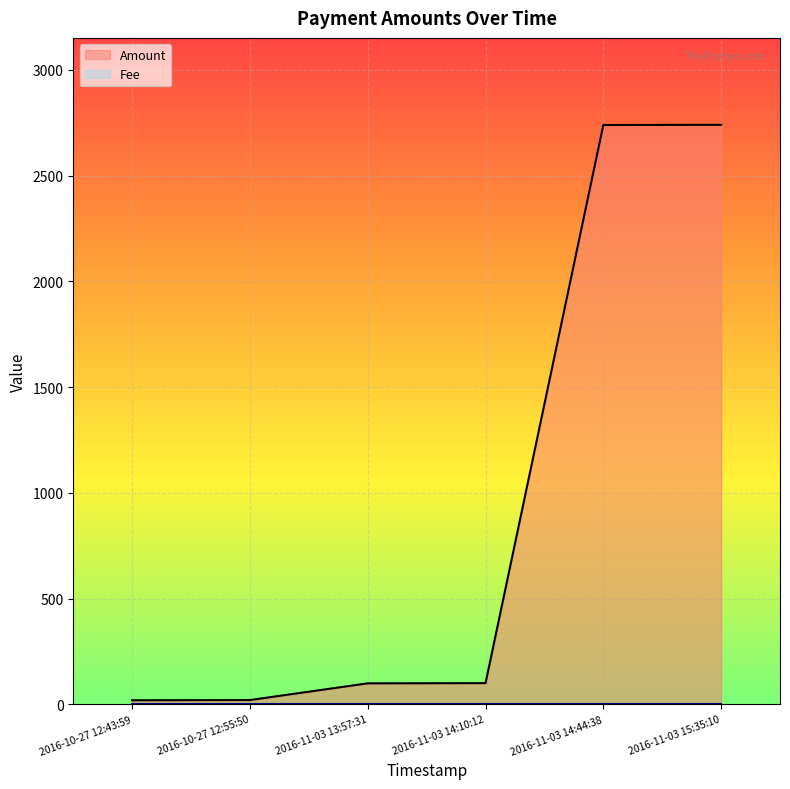

True or false: the data has more than 2 interior local peaks.

False